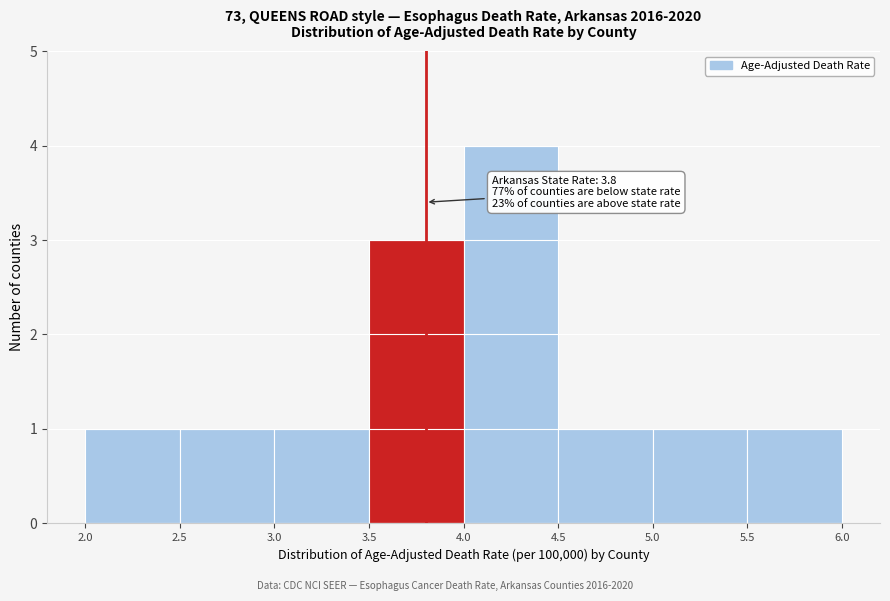

Over which range of the x-axis is the bar tallest?

4.0 to 4.5